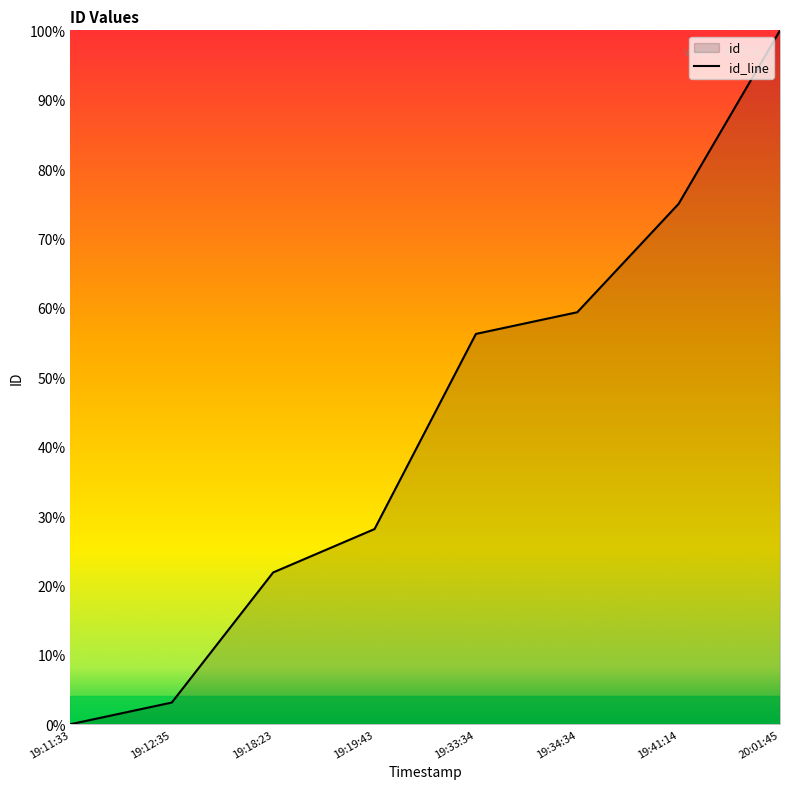

What is the ratio of the value at 19:18:23 to the value at 19:33:34?

0.4